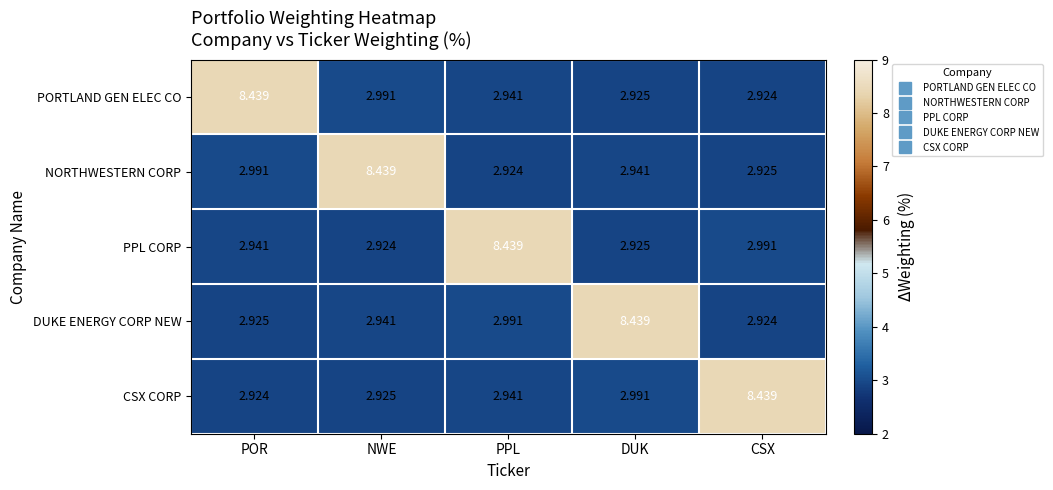

Which series changed the most between DUK and CSX?

DUKE ENERGY CORP NEW